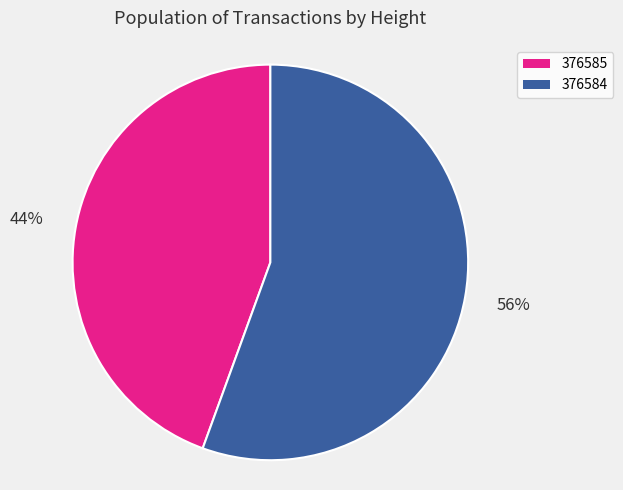

To the nearest percent, what is the combined percentage of 376585 and 376584?

100%